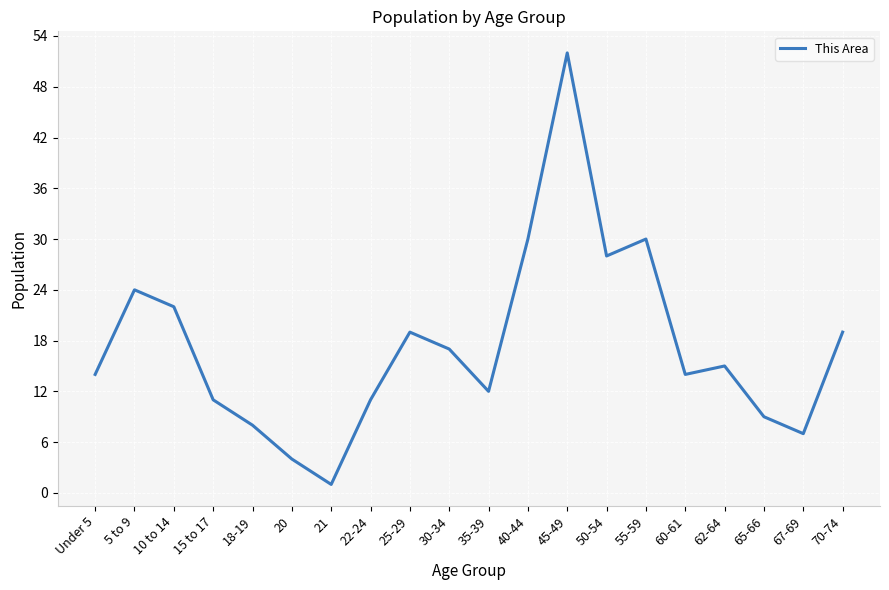

Reading left to right, what are all the values shown in this chart?

Under 5=14	5 to 9=24	10 to 14=22	15 to 17=11	18-19=8	20=4	21=1	22-24=11	25-29=19	30-34=17	35-39=12	40-44=30	45-49=52	50-54=28	55-59=30	60-61=14	62-64=15	65-66=9	67-69=7	70-74=19